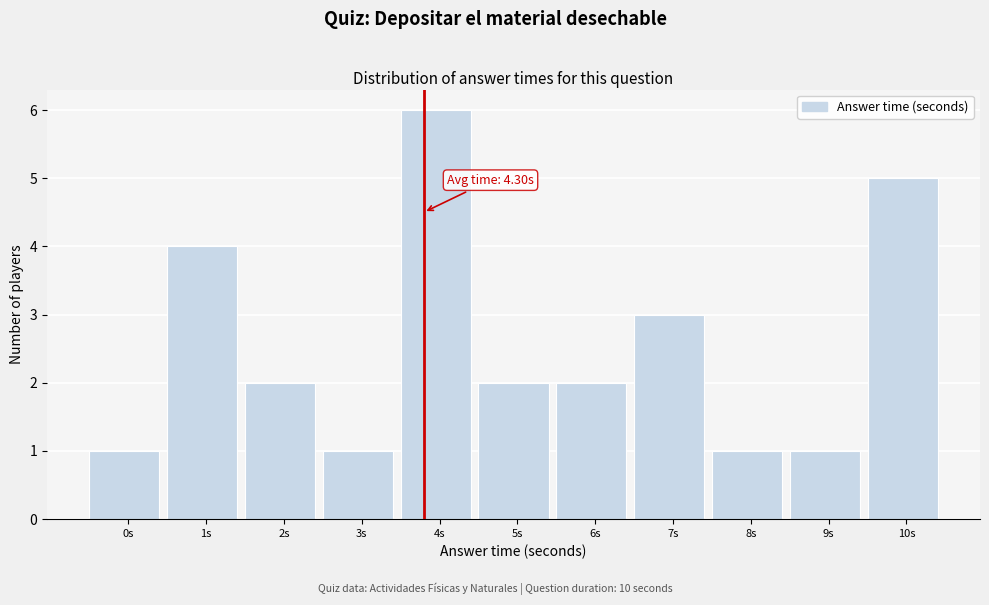

Reading left to right, extract all data points from this chart.

1	4	2	1	6	2	2	3	1	1	5